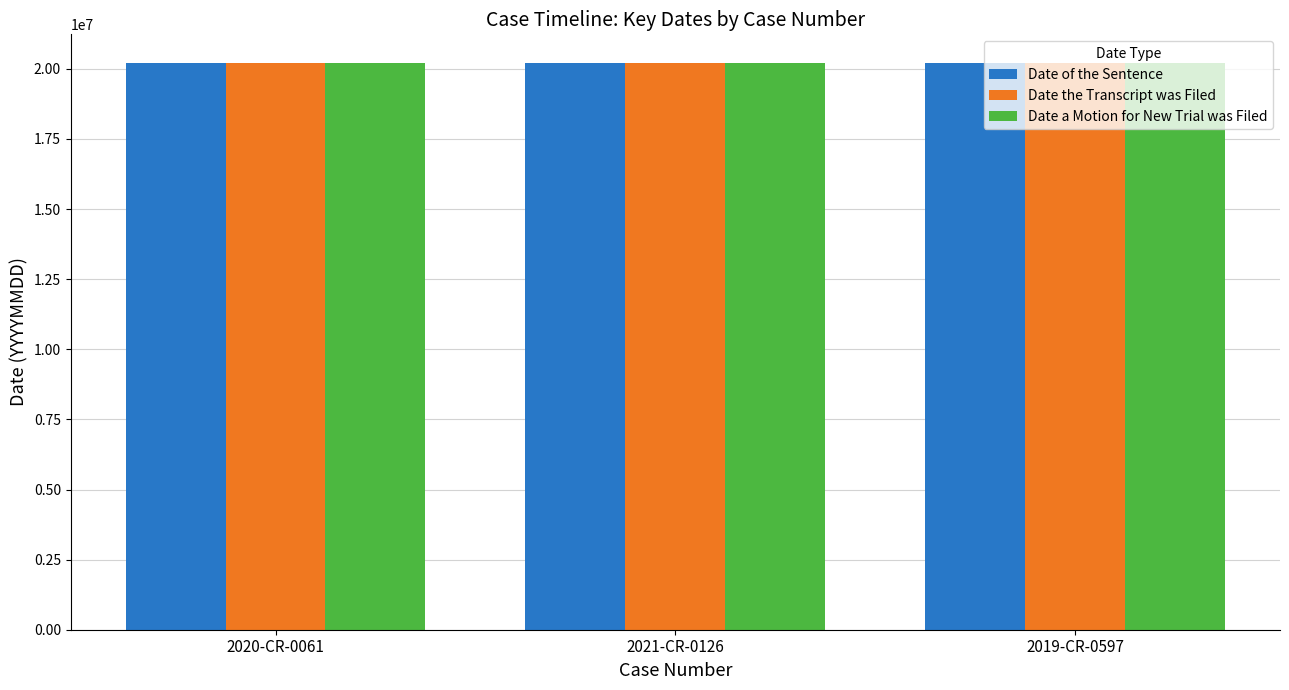

What are all the series names shown in the legend?

Date of the Sentence, Date the Transcript was Filed, Date a Motion for New Trial was Filed